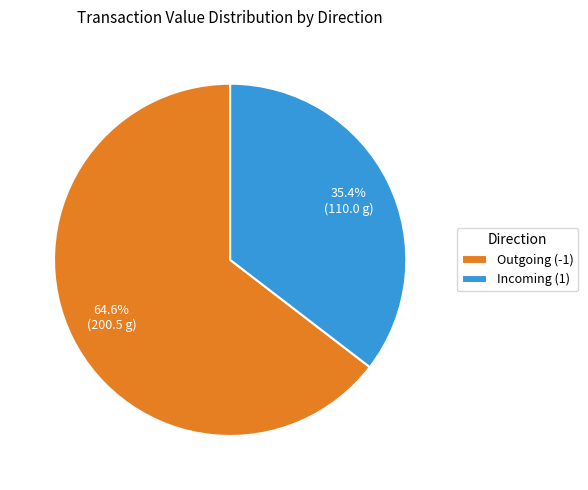

What percentage do Incoming (1) and Outgoing (-1) together represent?

100.0%